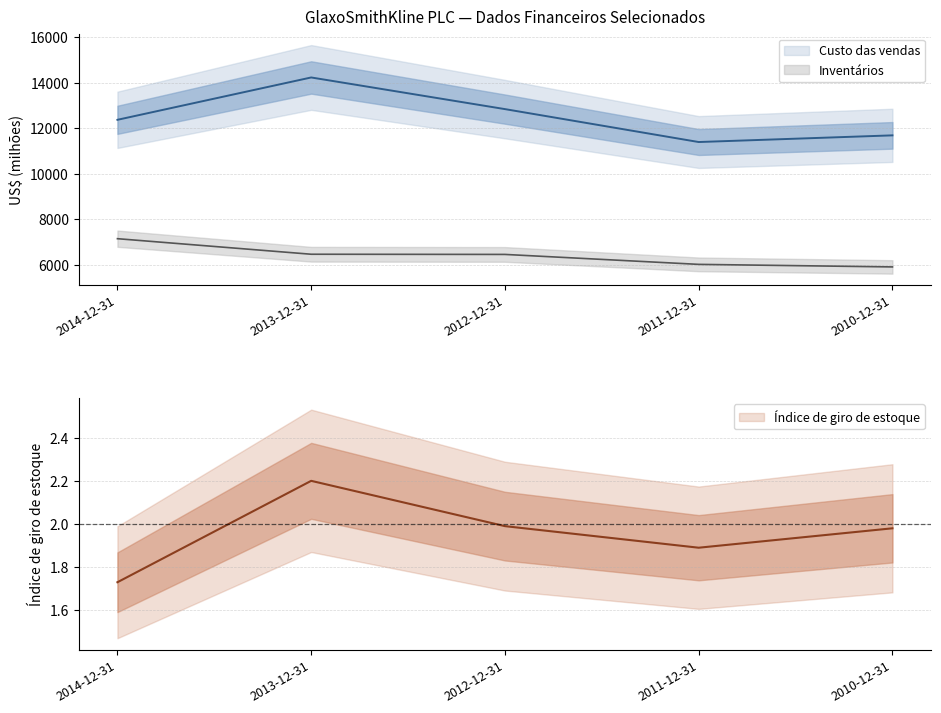

At which label does Custo das vendas reach its peak?

2013-12-31